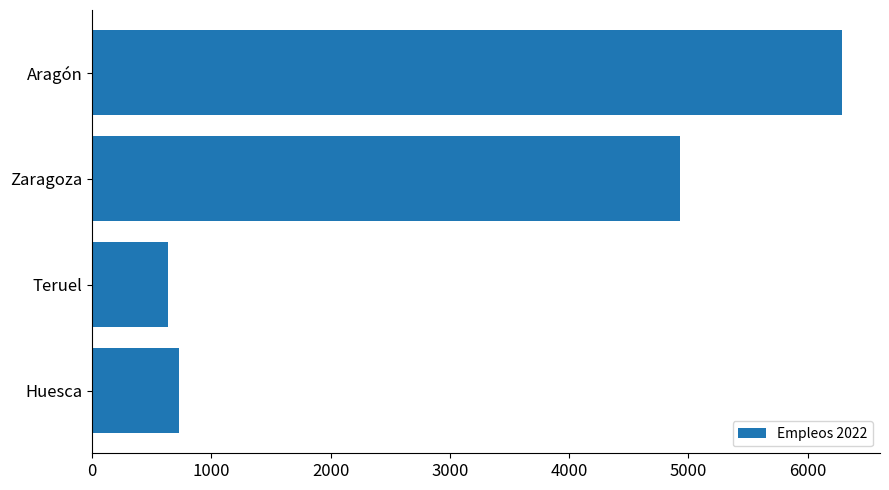

Rank the categories by value from lowest to highest.

Teruel, Huesca, Zaragoza, Aragón